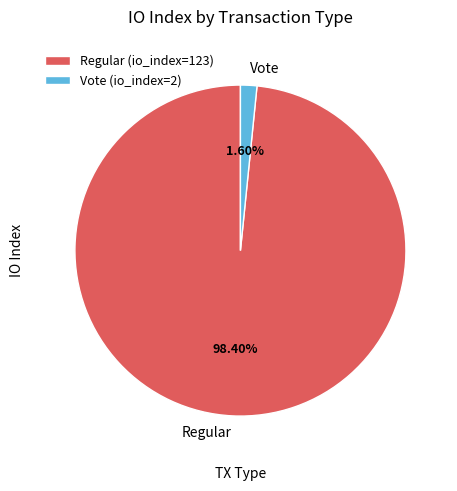

Is there a majority slice in this chart?

Yes